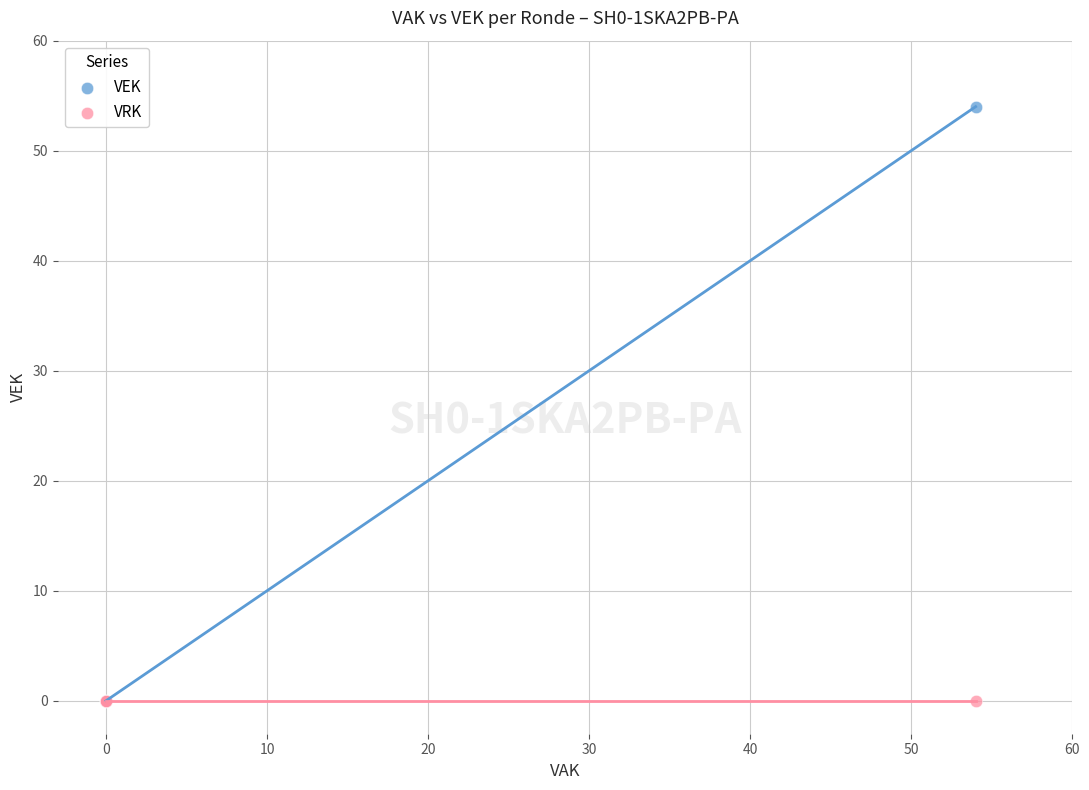

What are all the series names shown in the legend?

VEK, VRK